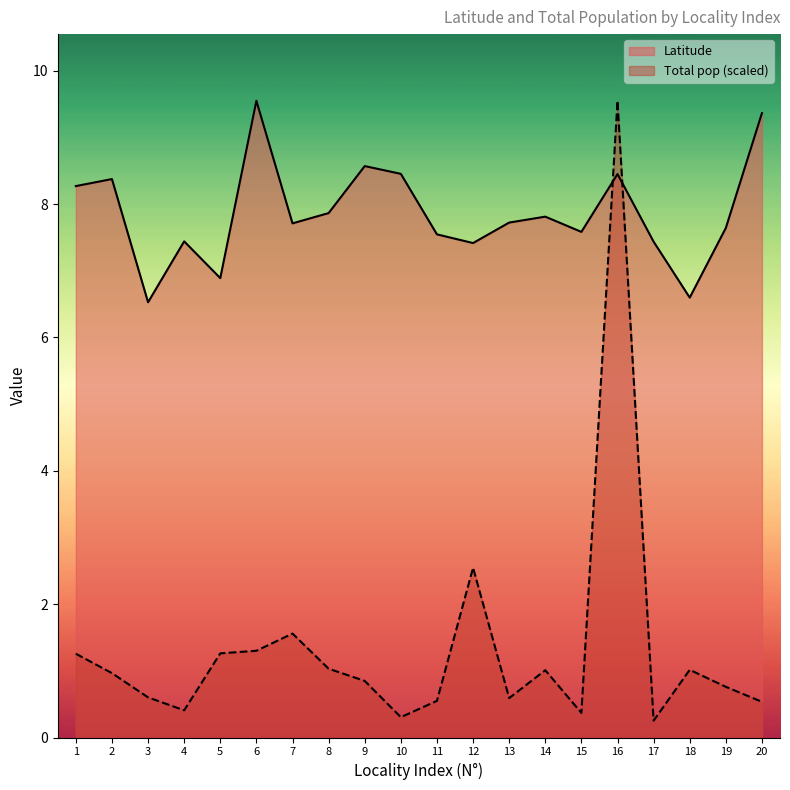

Is it true that Total pop equals 0.5 at 20?

True